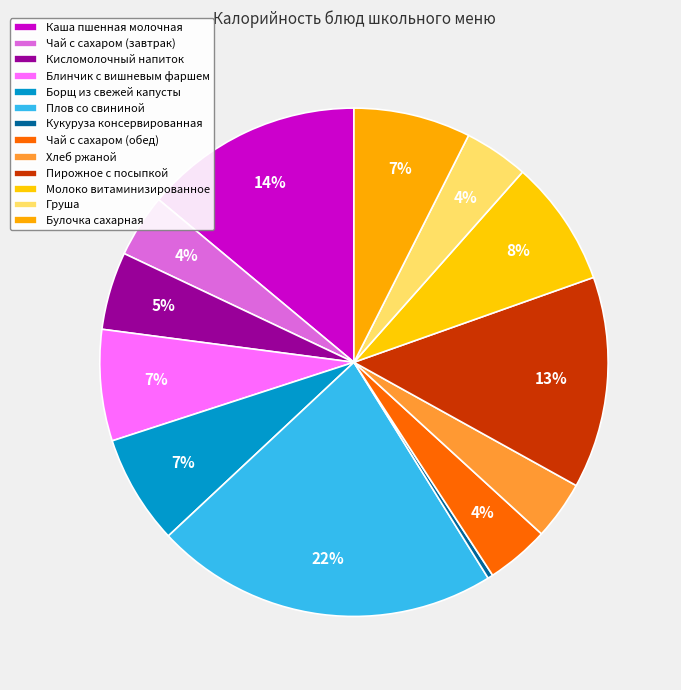

What is the ratio of the value at Борщ из свежей капусты to the value at Плов со свининой?

0.3